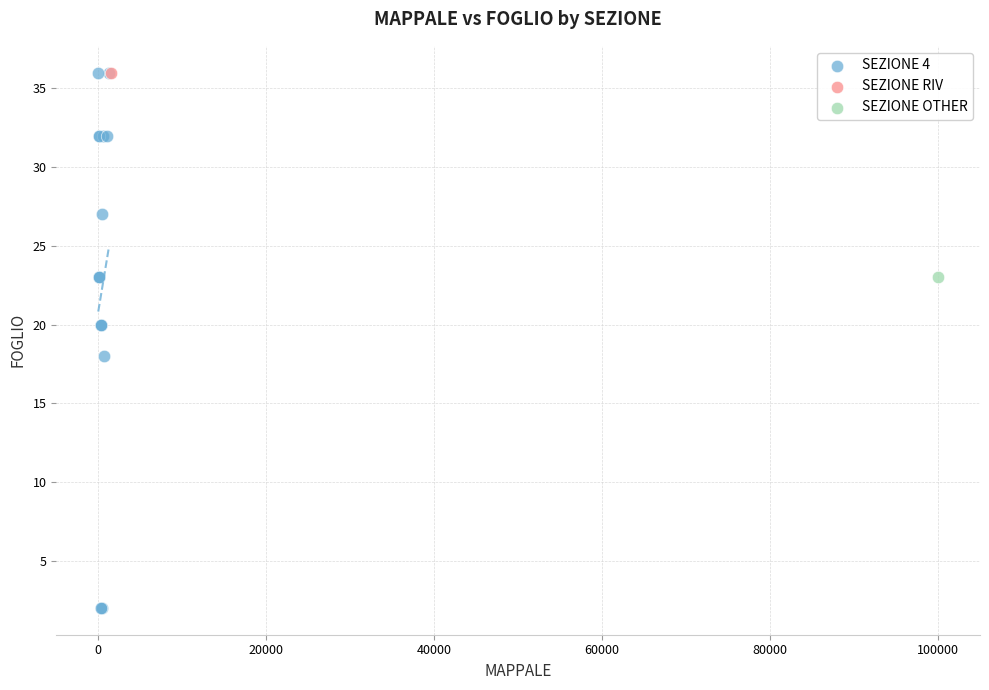

What are all the series names shown in the legend?

SEZIONE 4, SEZIONE RIV, SEZIONE OTHER